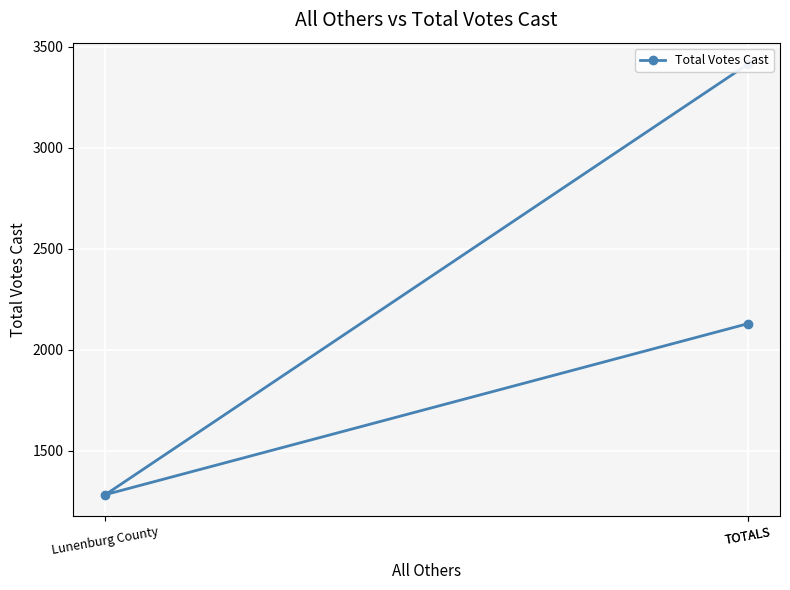

Reading left to right, extract all data points from this chart.

2130	1284	3414